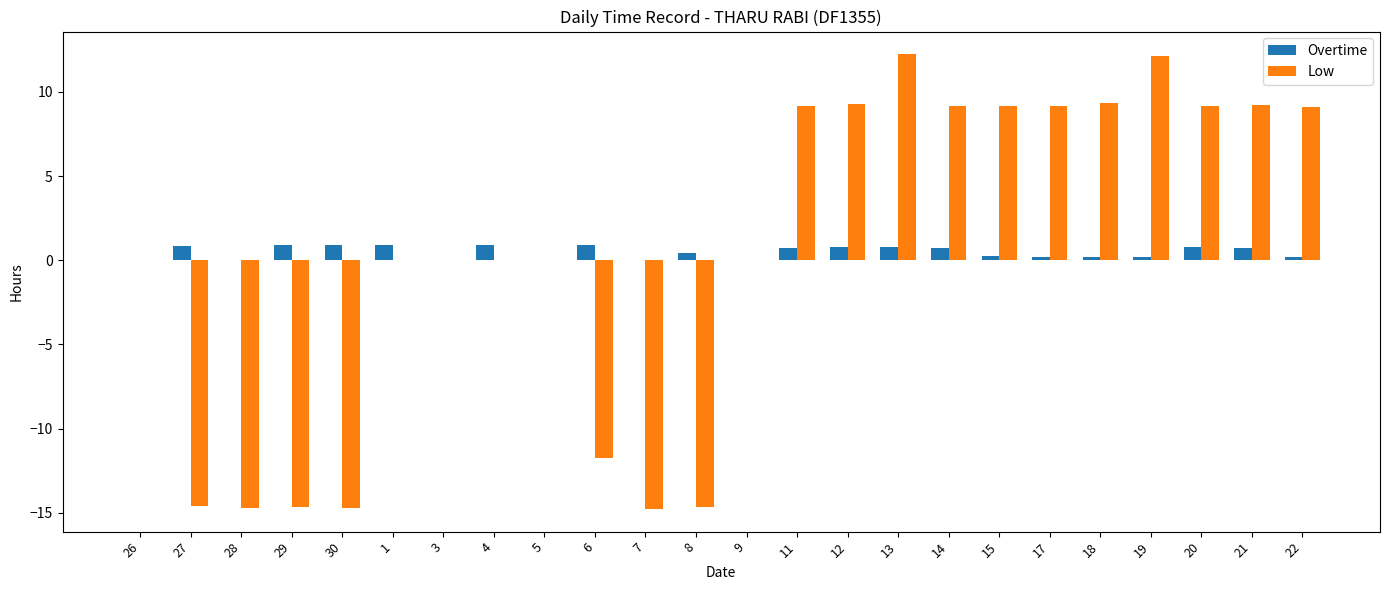

Is the value of Low at 27 greater than the value of Overtime at 13?

No